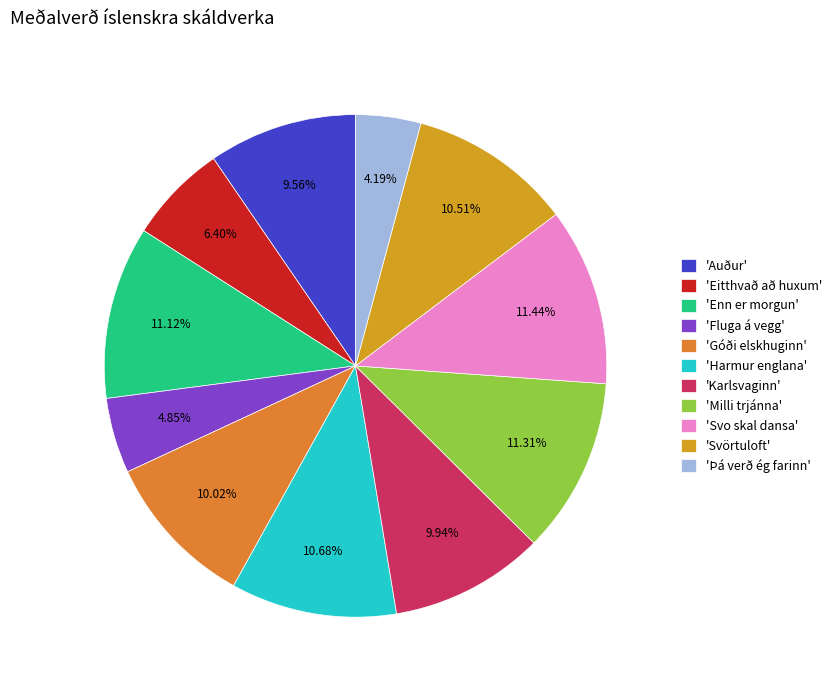

How many slices are in this pie chart?

11